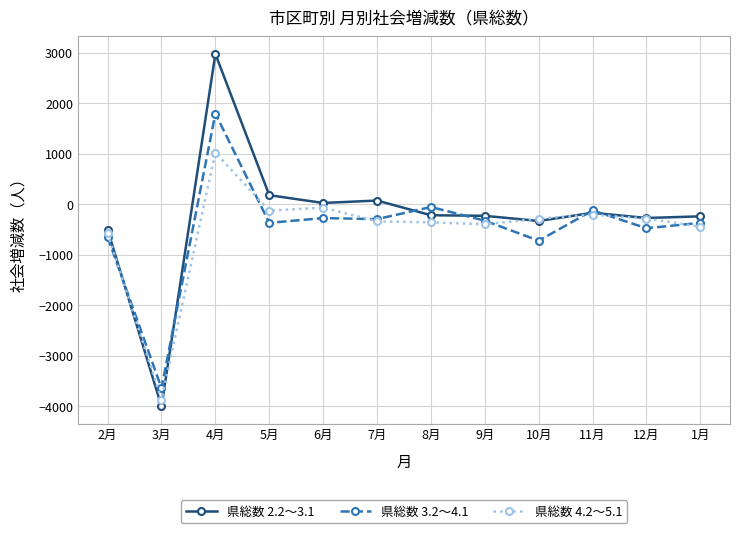

Which series ends up on top after the final intersection of 県総数 2.2～3.1 and 県総数 4.2～5.1?

県総数 2.2～3.1